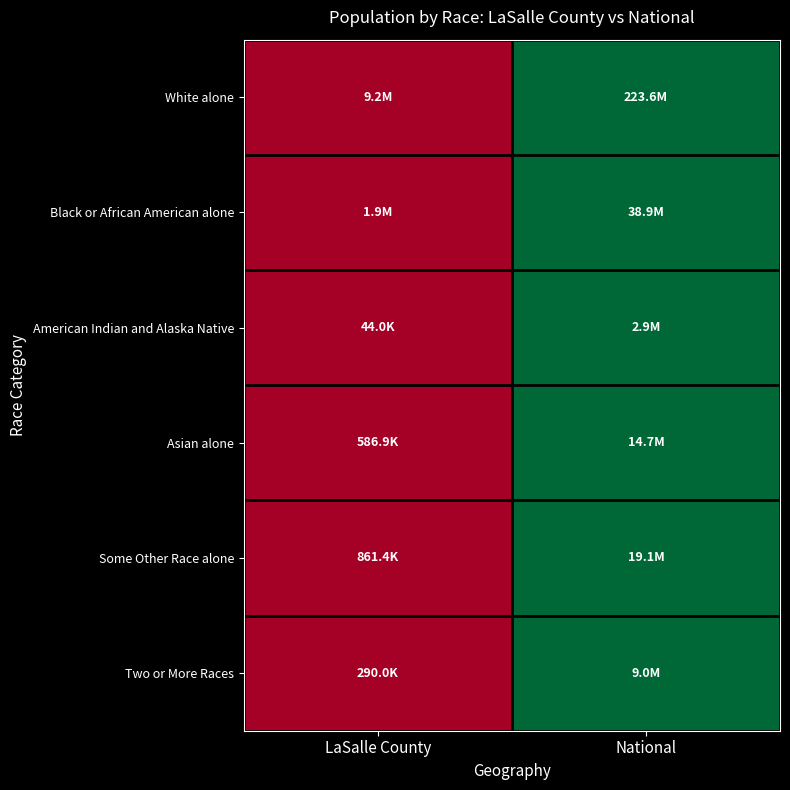

What is the maximum value shown in the chart?

1